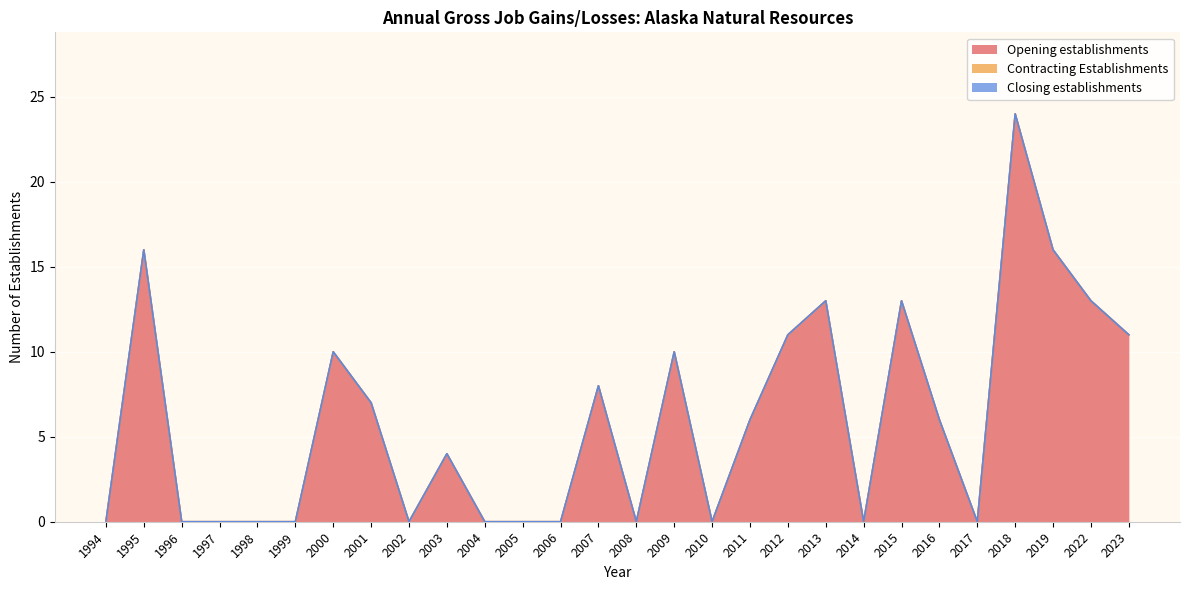

True or false: Opening establishments has a value of 8 at 2016.

False